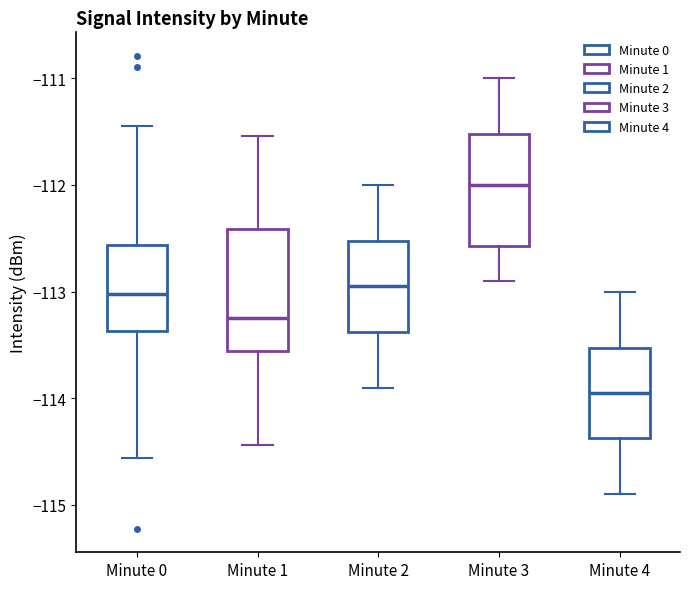

Reading left to right, transcribe this box plot: for each box, give where its median line is, the range the box spans, and where its two whiskers end, as read against the y-axis. The values are not printed on the chart, so give them approximately, as read against the axis.

Minute 0: median -113.0, box -113.4 to -112.6, whiskers -114.6 to -111.4
Minute 1: median -113.2, box -113.6 to -112.4, whiskers -114.4 to -111.5
Minute 2: median -112.9, box -113.4 to -112.5, whiskers -113.9 to -112.0
Minute 3: median -112.0, box -112.6 to -111.5, whiskers -112.9 to -111.0
Minute 4: median -113.9, box -114.4 to -113.5, whiskers -114.9 to -113.0